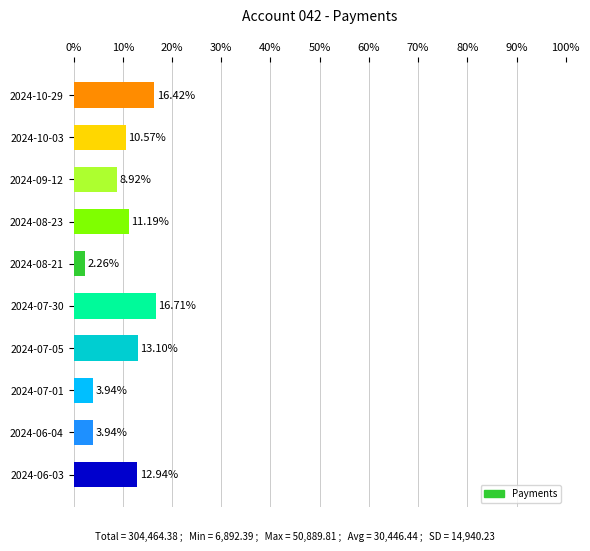

How many distinct data groups are displayed?

1